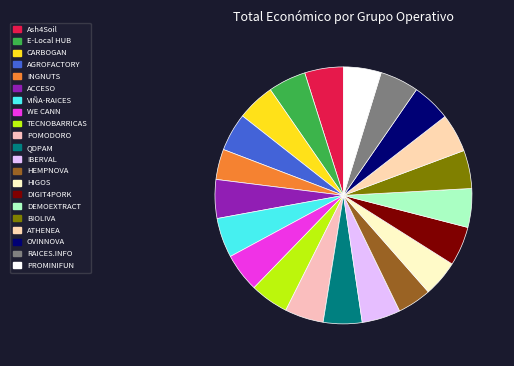

Is the sum of QDPAM and CARBOGAN greater than half?

No